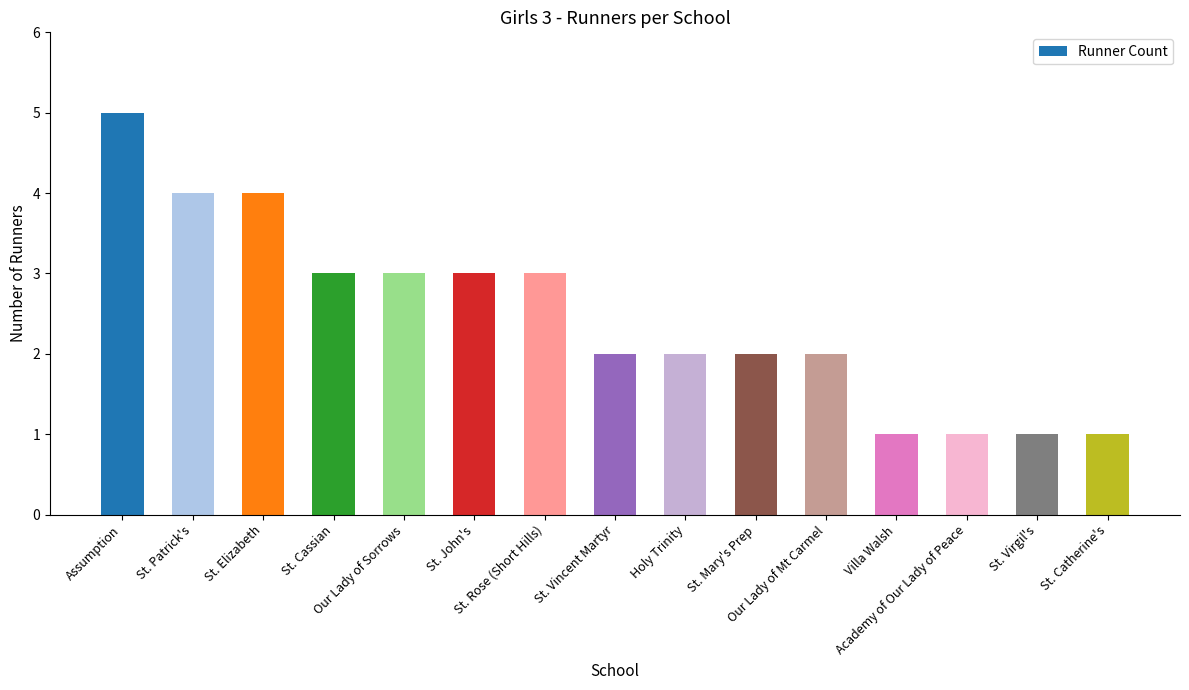

Approximately how many times larger is the value at St. Mary's Prep compared to St. Elizabeth?

0.5